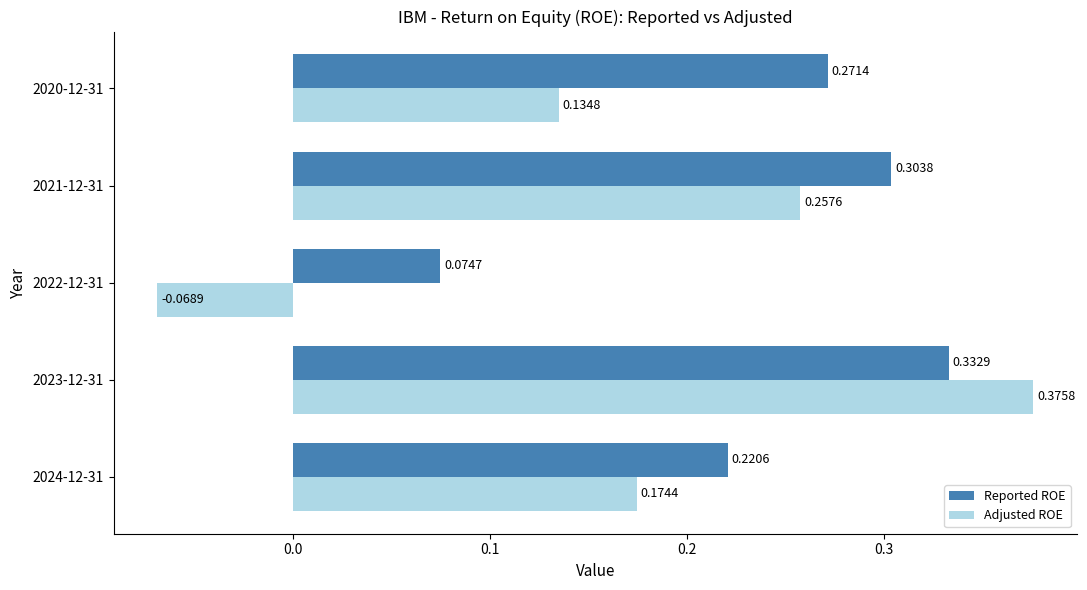

Between 2022-12-31 and 2021-12-31, which series saw the biggest shift?

Adjusted ROE